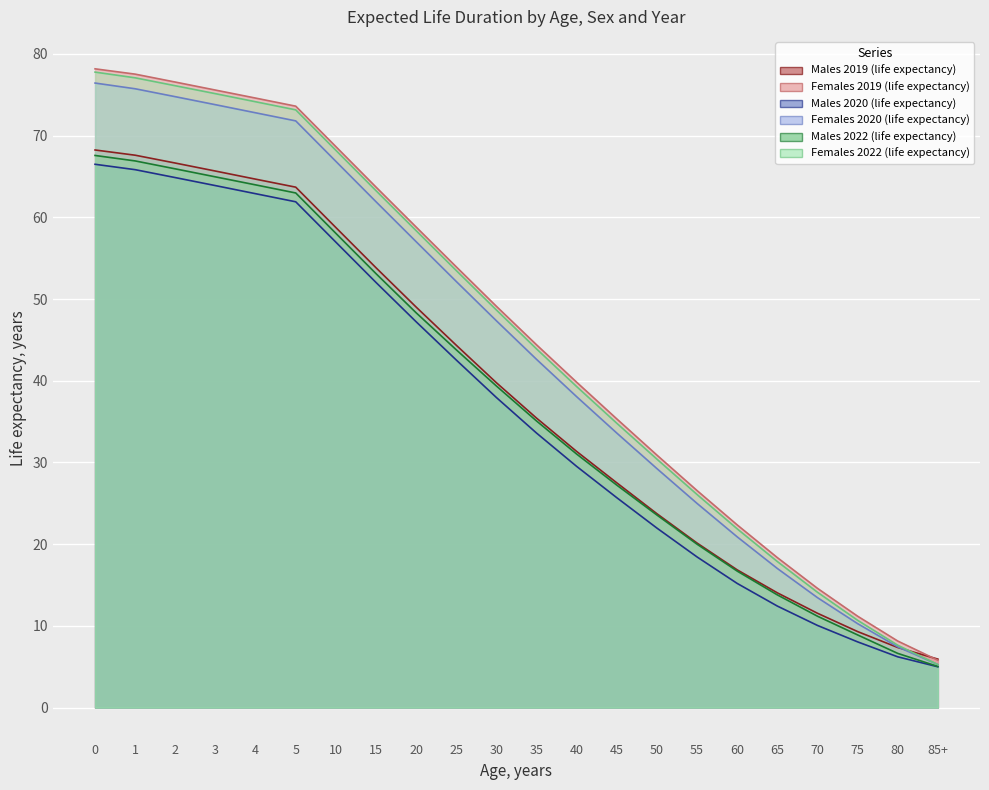

True or false: Females 2020 (life expectancy) and Males 2020 (life expectancy) cross at least once.

False